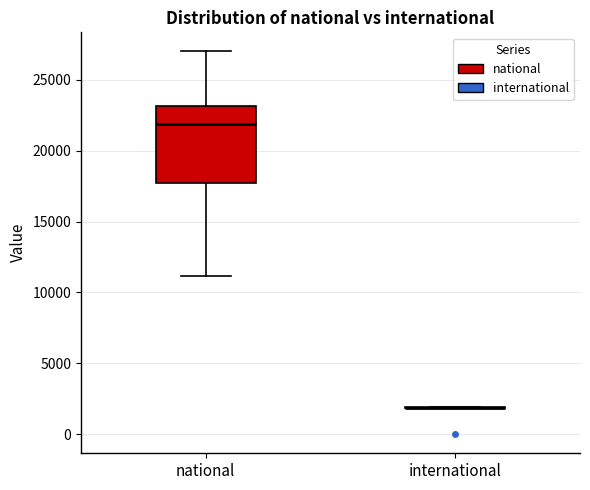

Which box is the tallest, from its lower edge to its upper edge?

national